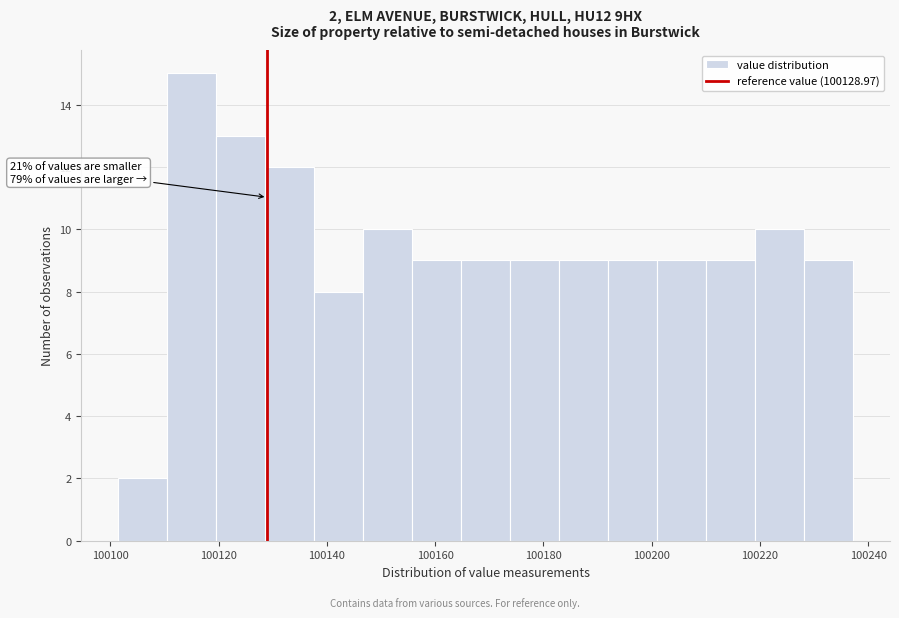

Over which range of the x-axis is the bar tallest?

100110 to 100120